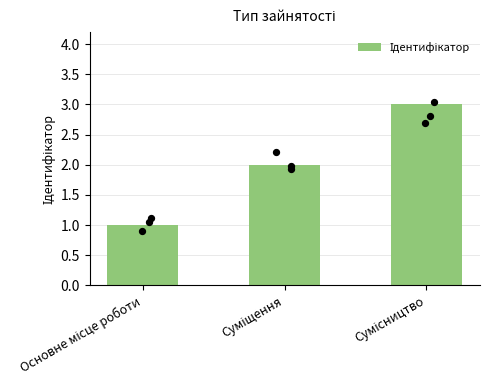

What is the change in value from Основне місце роботи to Сумісництво?

+2